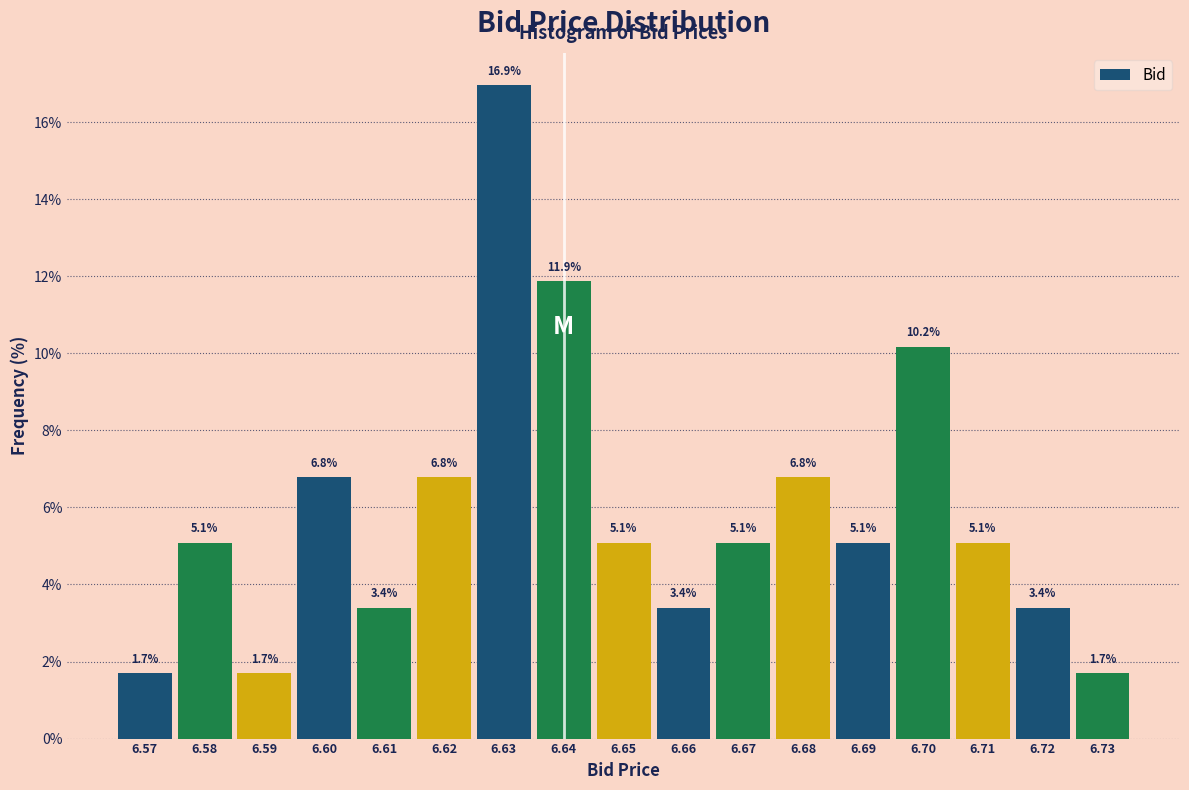

Over which range of the x-axis is the bar tallest?

6.625 to 6.635